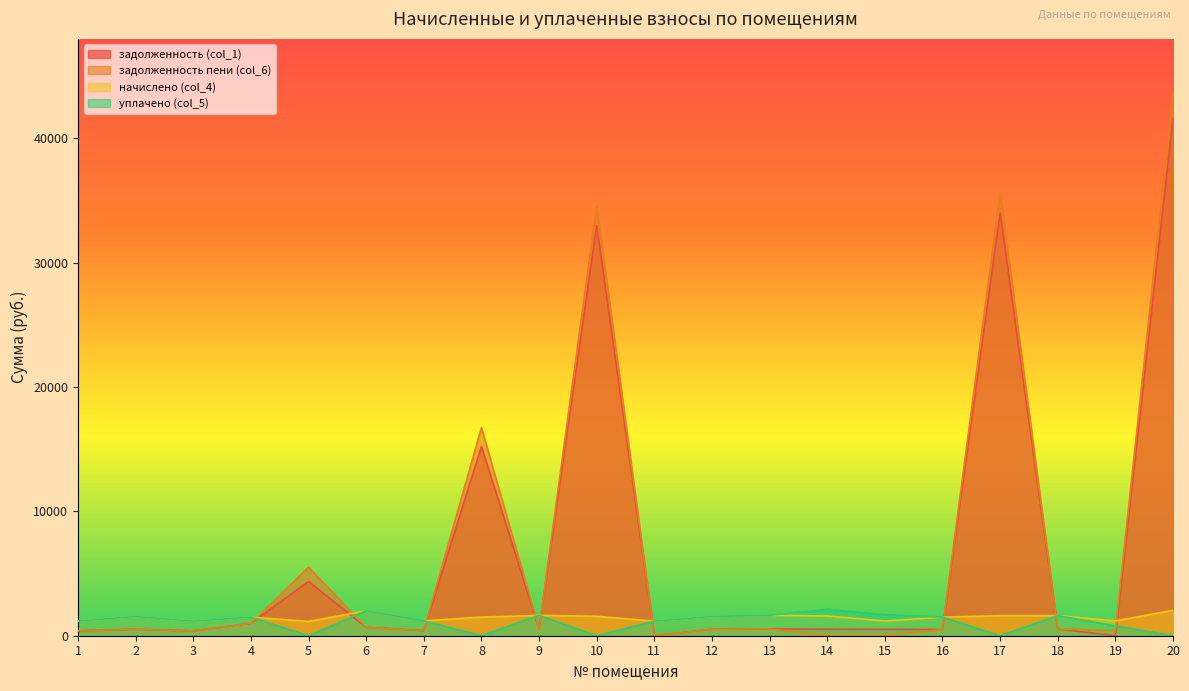

Between which two adjacent categories do уплачено (col_5) and начислено (col_4) first intersect?

7 and 8